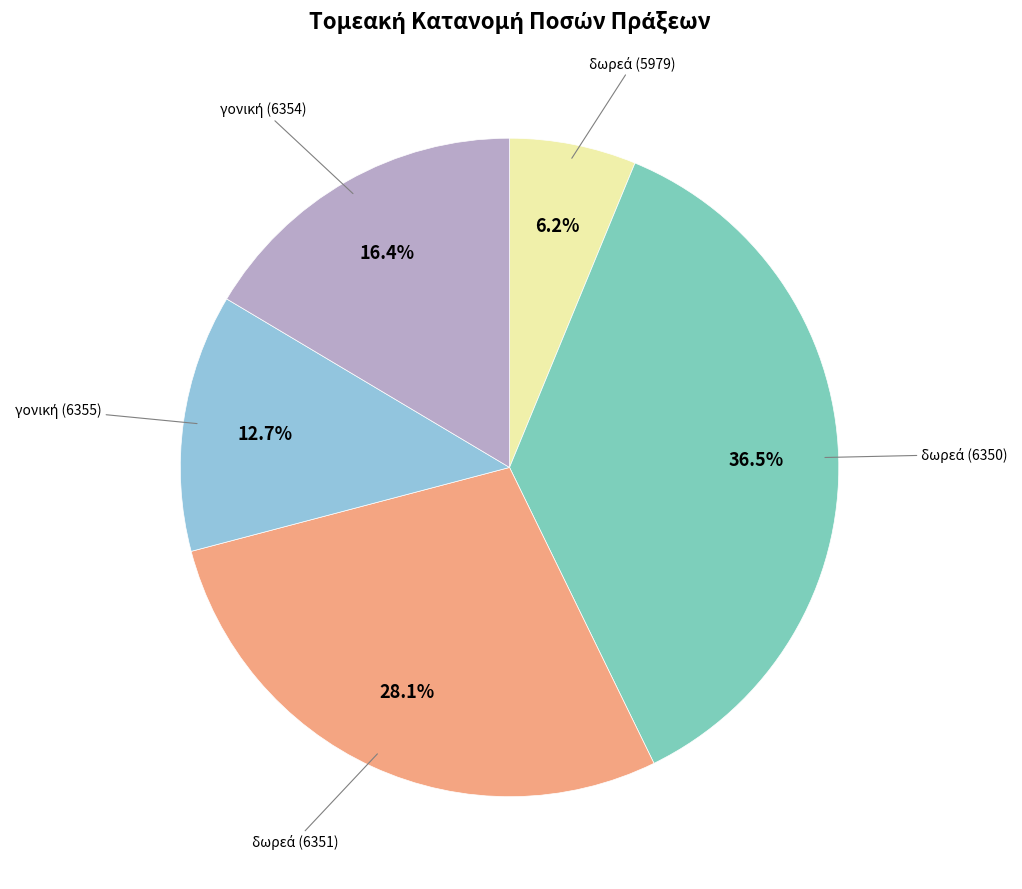

Is there any slice that represents more than half of the pie?

No